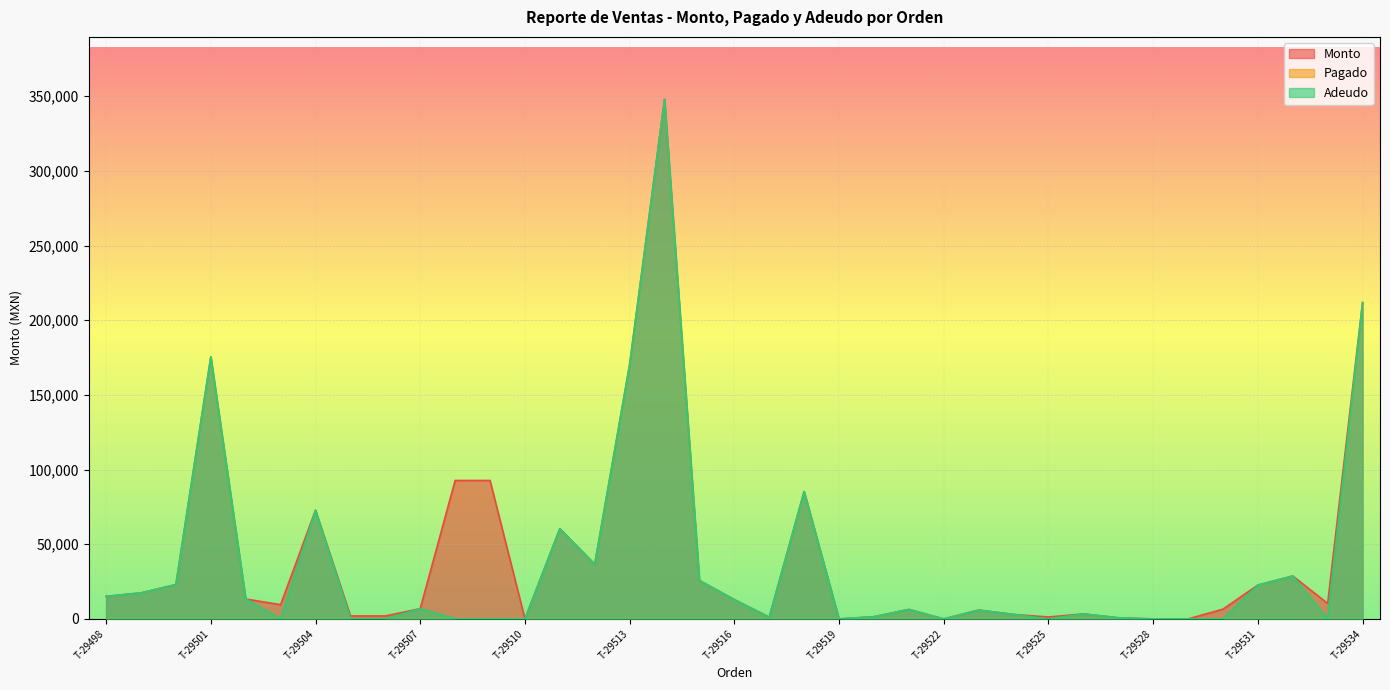

True or false: Adeudo has a value of -121735.9 at T-29525.

False